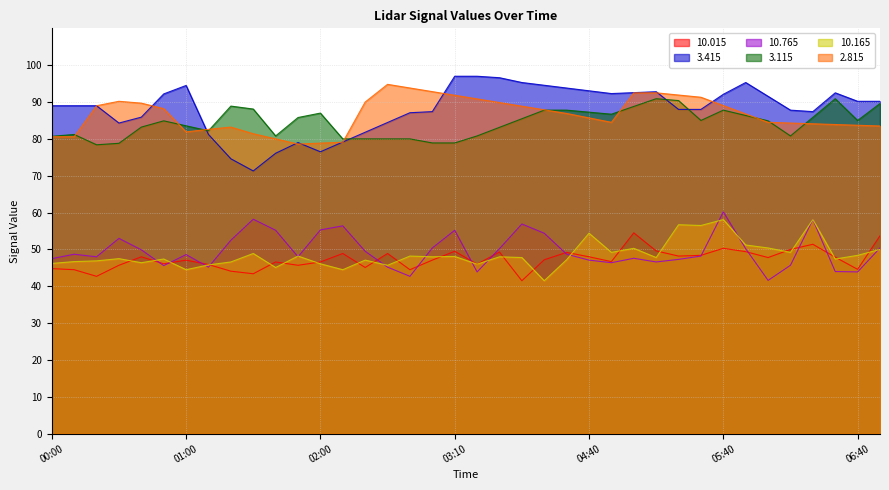

How many times do 10.765 and 10.165 cross each other?

14